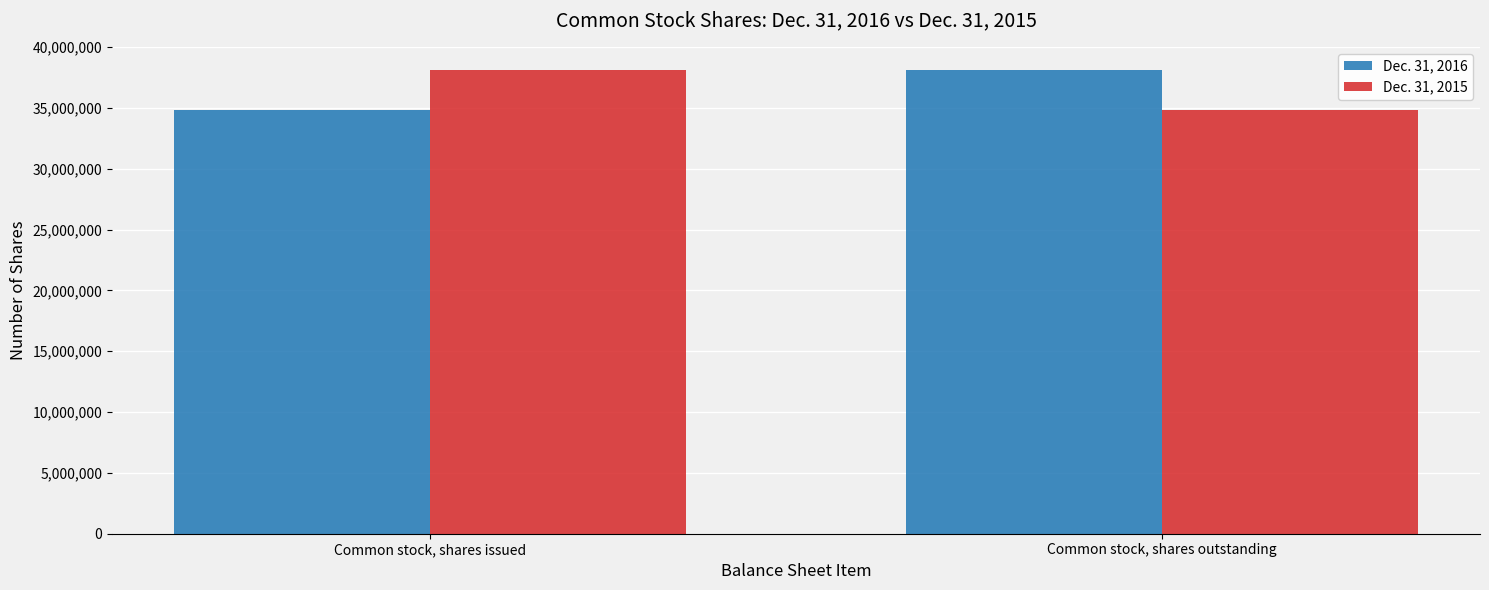

What is the average value of the Dec. 31, 2016 series?

36483354